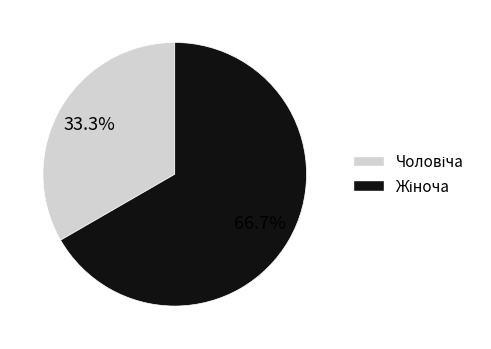

What is the total percentage of Чоловіча and Жіноча?

100.0%